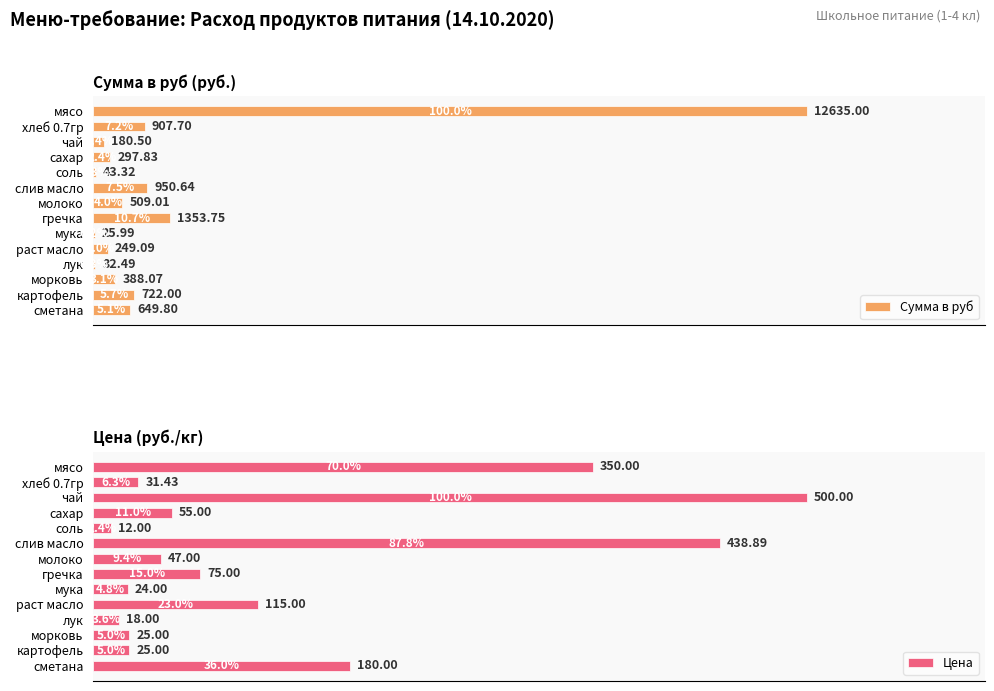

At 8, list the series in order from largest to smallest.

Сумма в руб, Цена